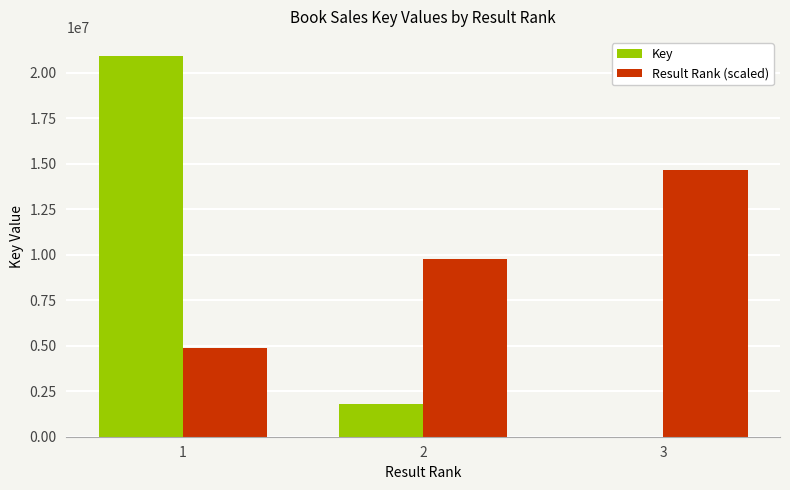

Reading left to right, transcribe all the data shown in this chart.

Key: 1=20935855.0	2=1811934.0	3=6860.0
Result Rank (scaled): 1=4885032.8	2=9770065.7	3=14655098.5